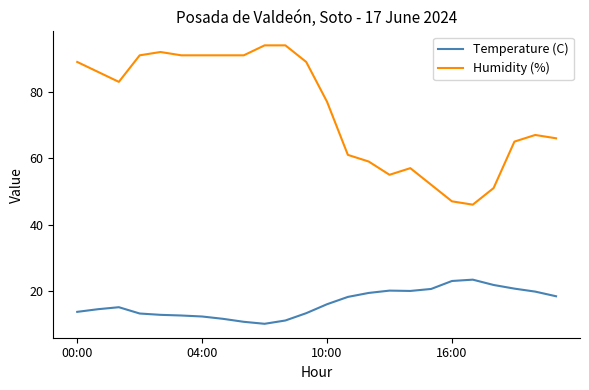

What is the difference between the maximum and minimum values in the Temperature (C) series?

13.3